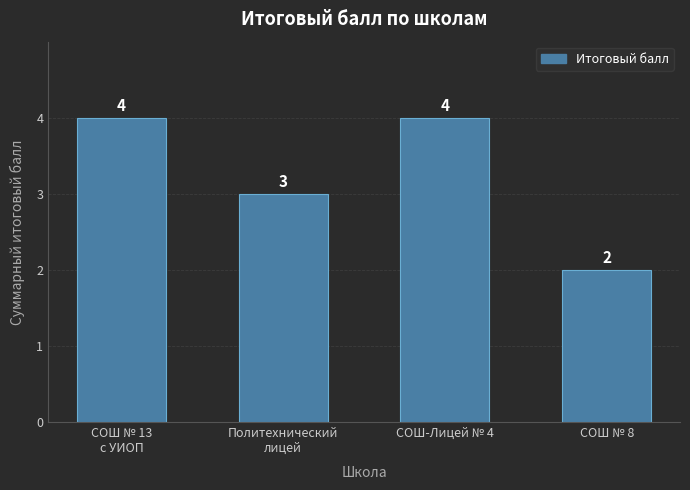

Reading left to right, extract all data points from this chart.

СОШ № 13
с УИОП=4	Политехнический
лицей=3	СОШ-Лицей № 4=4	СОШ № 8=2